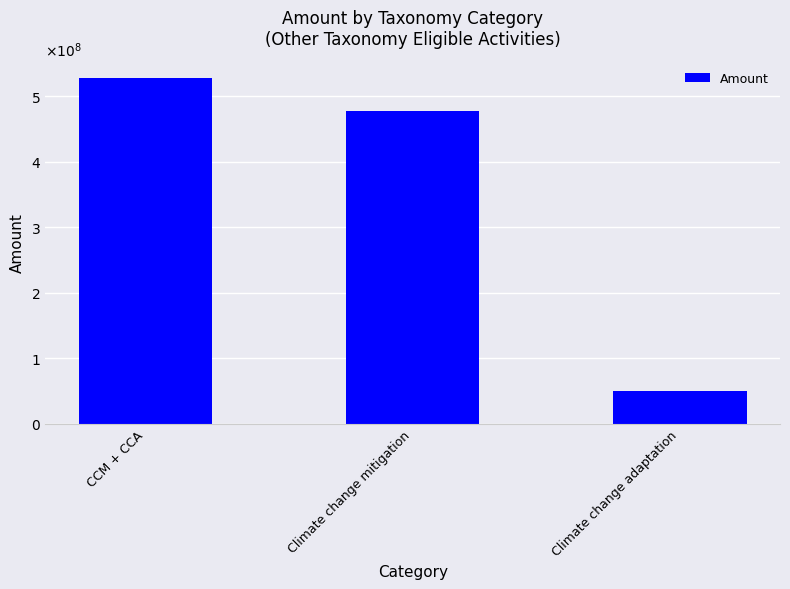

Are the bars grouped side by side (vs. stacked)?

No